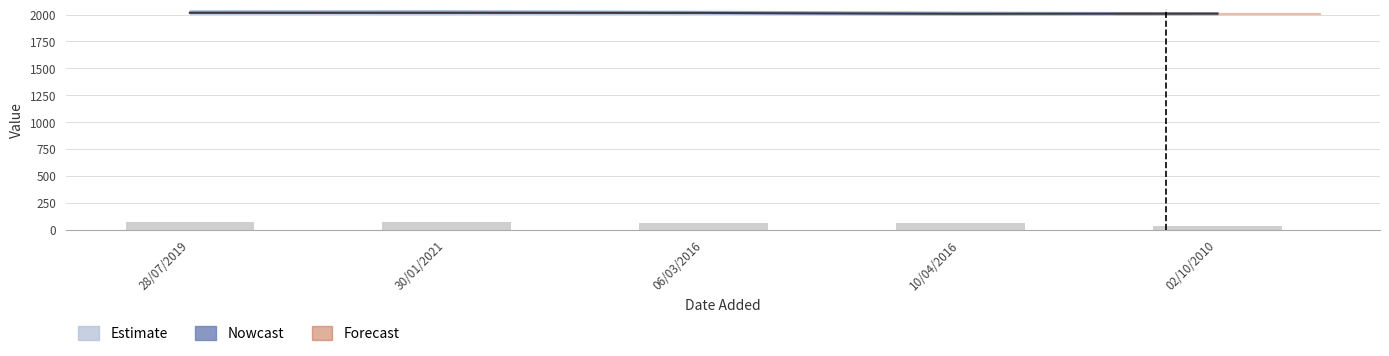

Which label corresponds to the smallest value in the chart?

02/10/2010